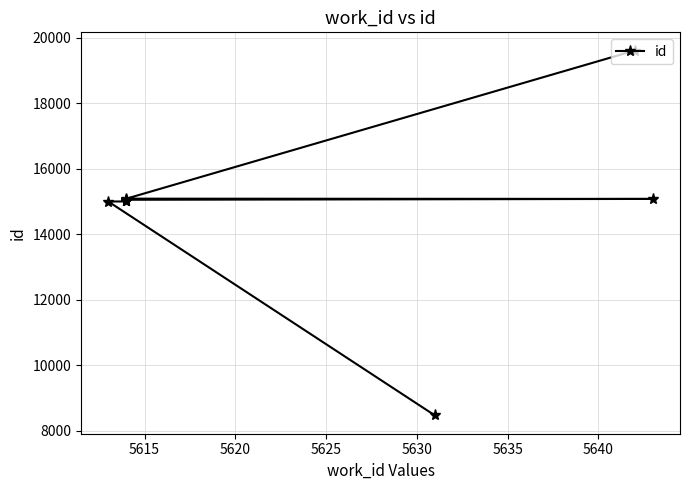

How many data points are above 15020?

4